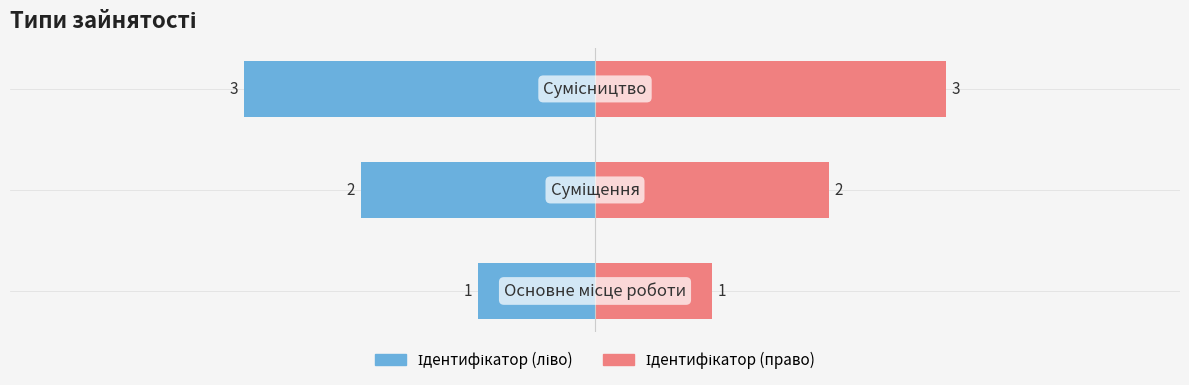

At how many categories does at least one series exceed 2?

1